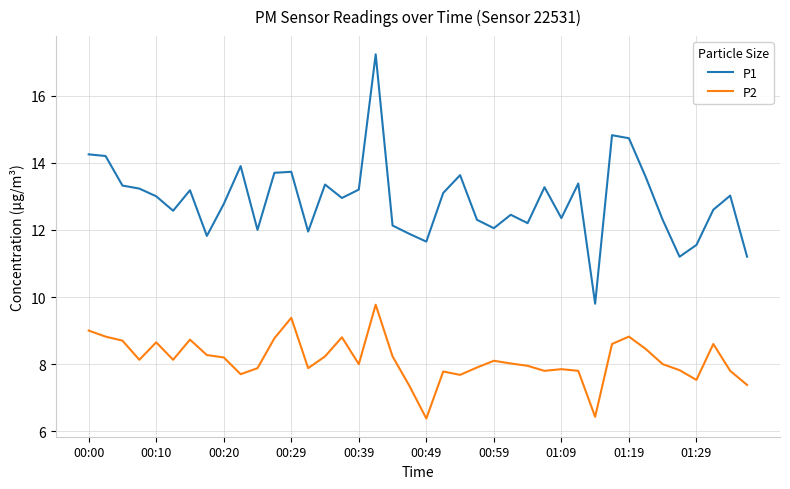

What are all the series names shown in the legend?

P1, P2